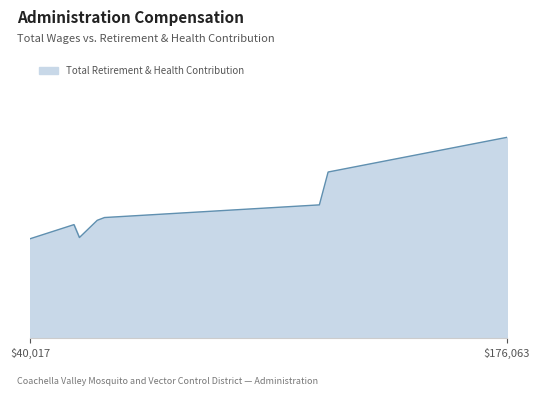

At which label is the value closest to 38224?

125069